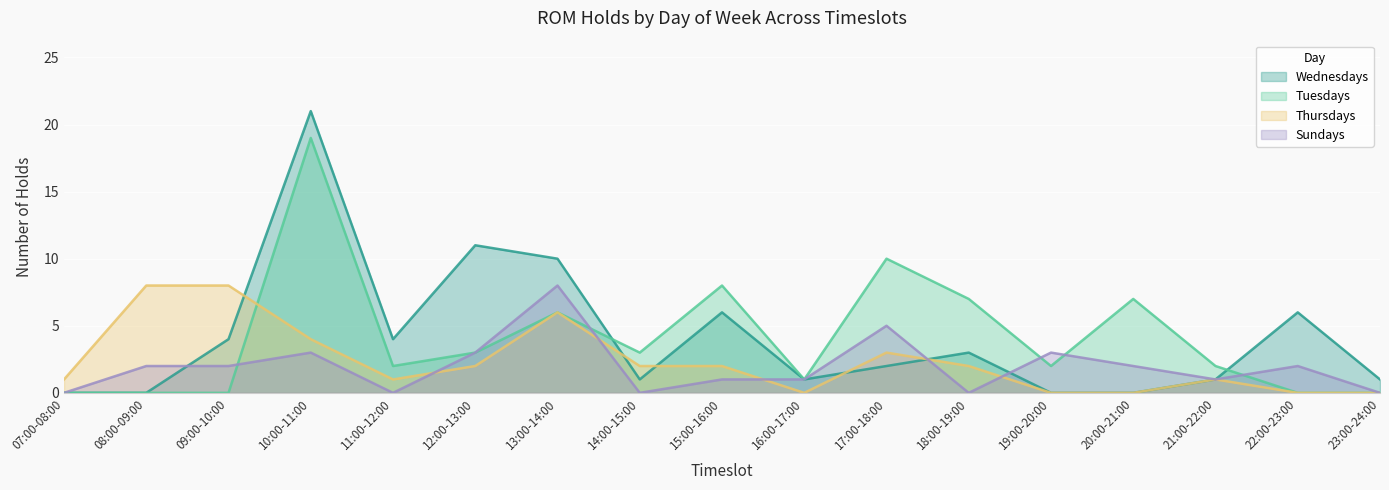

What is the spread (max minus min) of values at 15:00-16:00?

7